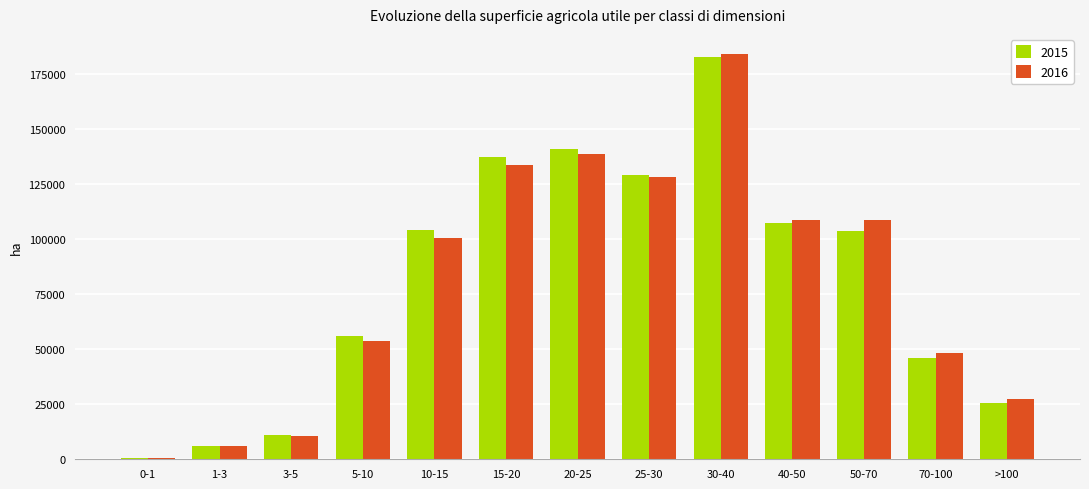

Is the value of 2016 at 15-20 greater than the value of 2015 at 20-25?

No